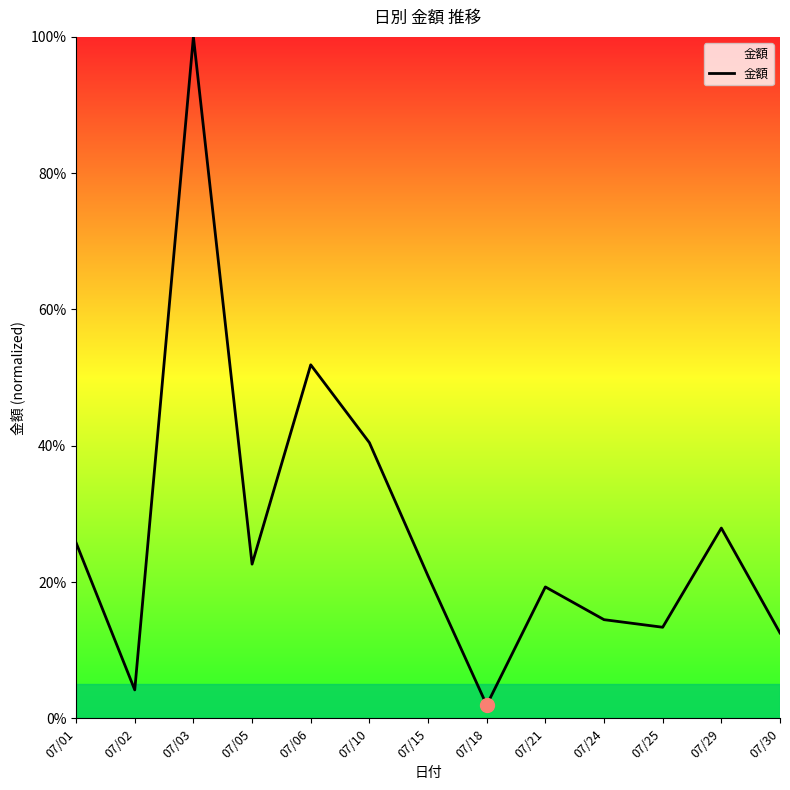

List the labels in order of value, smallest first.

07/18, 07/02, 07/30, 07/25, 07/24, 07/21, 07/15, 07/05, 07/01, 07/29, 07/10, 07/06, 07/03